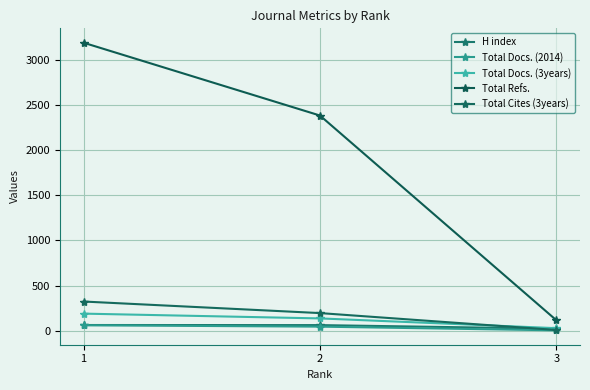

Reading left to right, list all the values displayed in this chart.

H index: 1=63	2=62	3=22
Total Docs. (2014): 1=60	2=45	3=4
Total Docs. (3years): 1=189	2=136	3=28
Total Refs.: 1=3188	2=2382	3=116
Total Cites (3years): 1=323	2=195	3=8